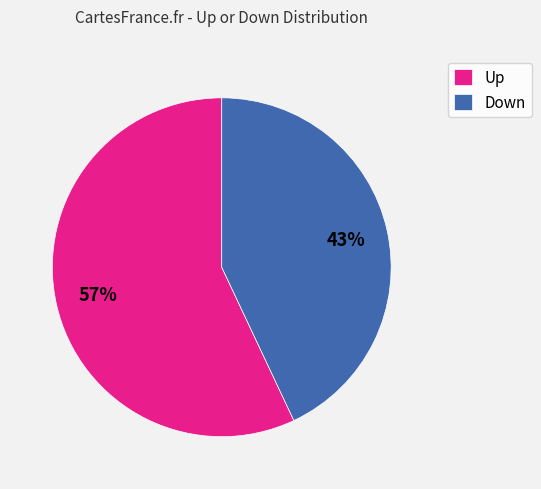

Which slice is the largest?

Up